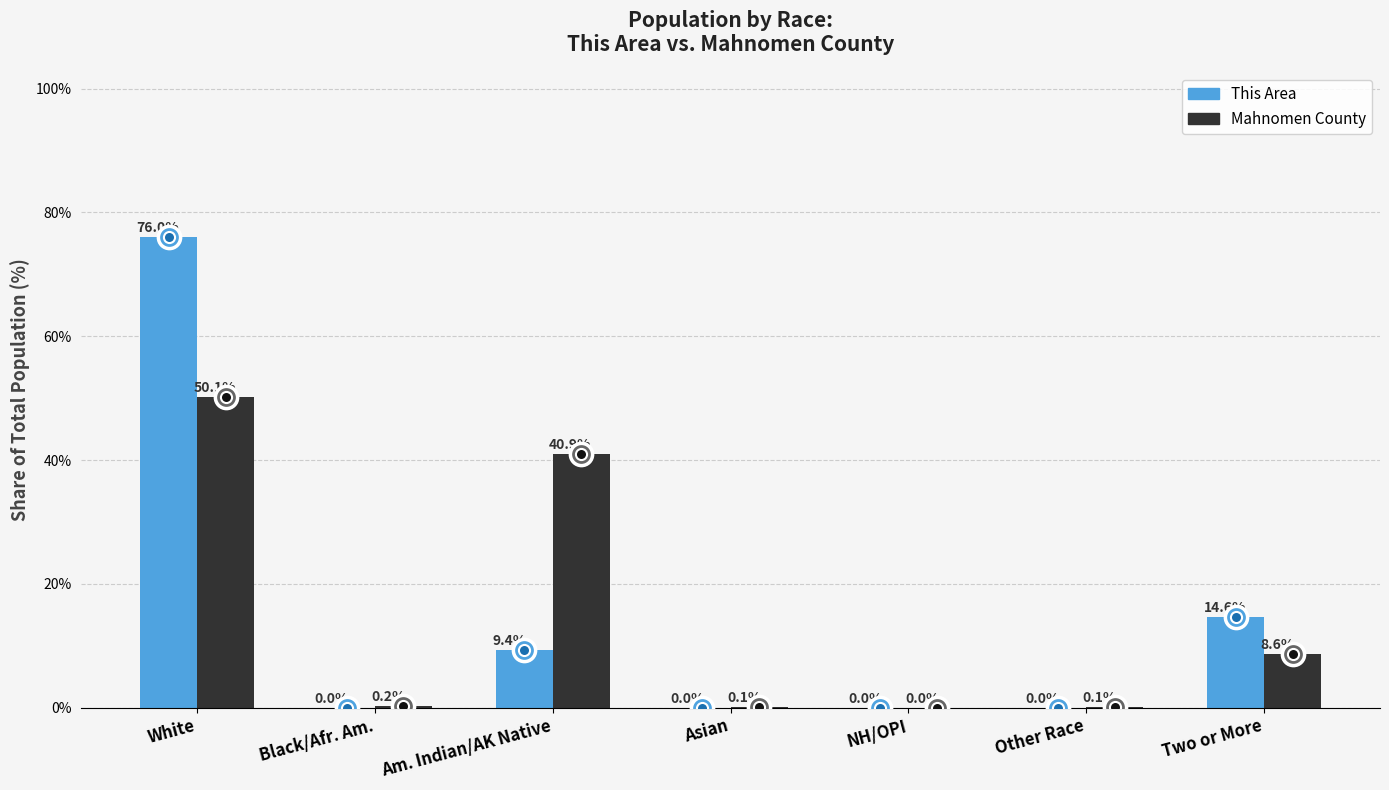

What is the sum of the Mahnomen County values at Black/Afr. Am. and Other Race?

0.3